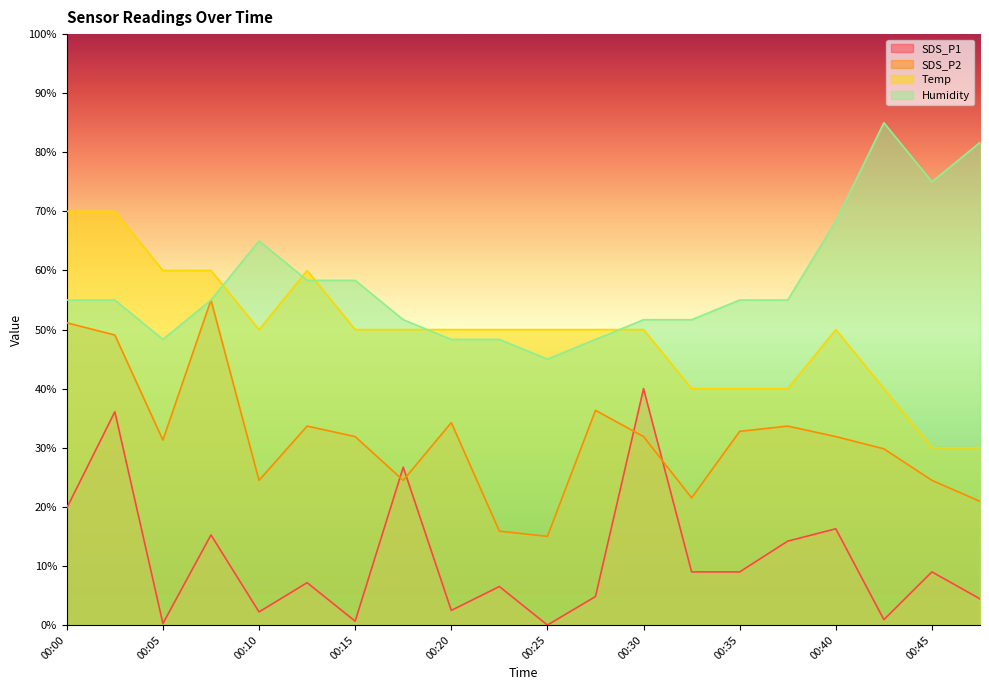

What is the value of the SDS_P2 point at the 3rd from the left?

31.3